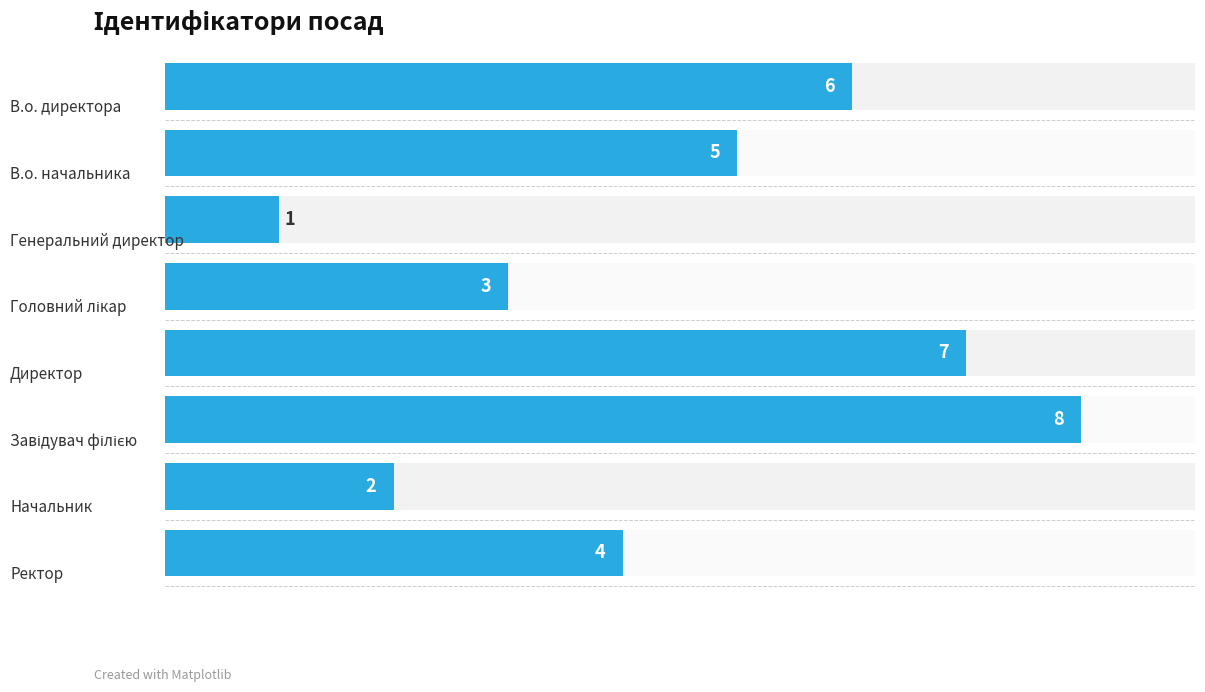

What is the value of the 6th bar from the left?

8